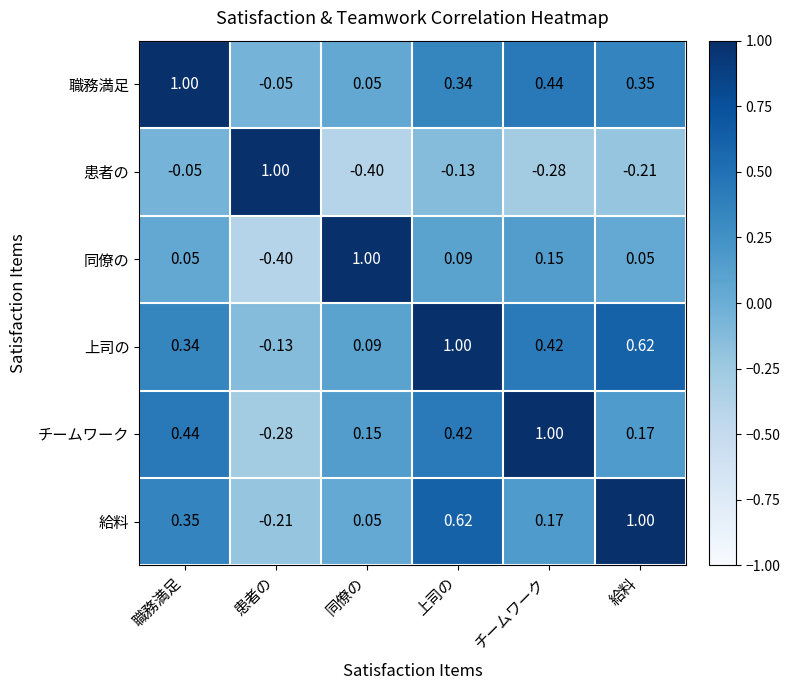

Rank the series at チームワーク from highest to lowest value.

チームワーク, 職務満足, 上司の, 給料, 同僚の, 患者の